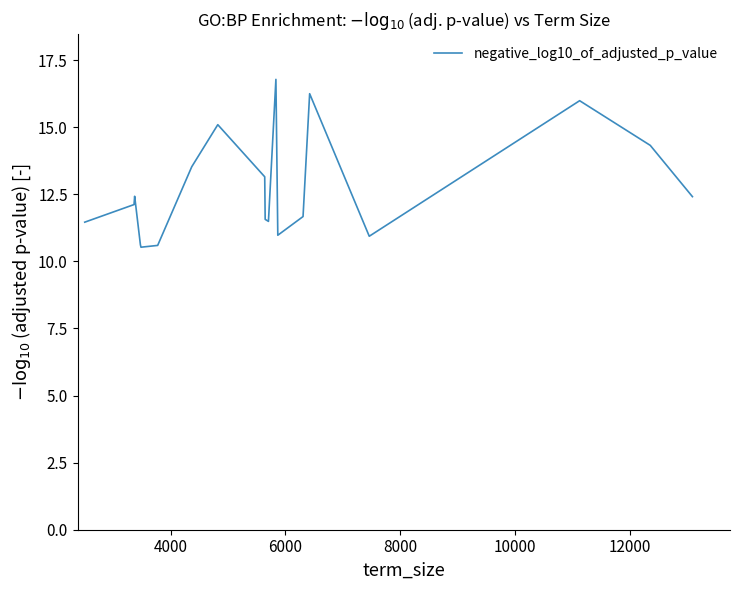

What is the maximum value shown in the chart?

16.8